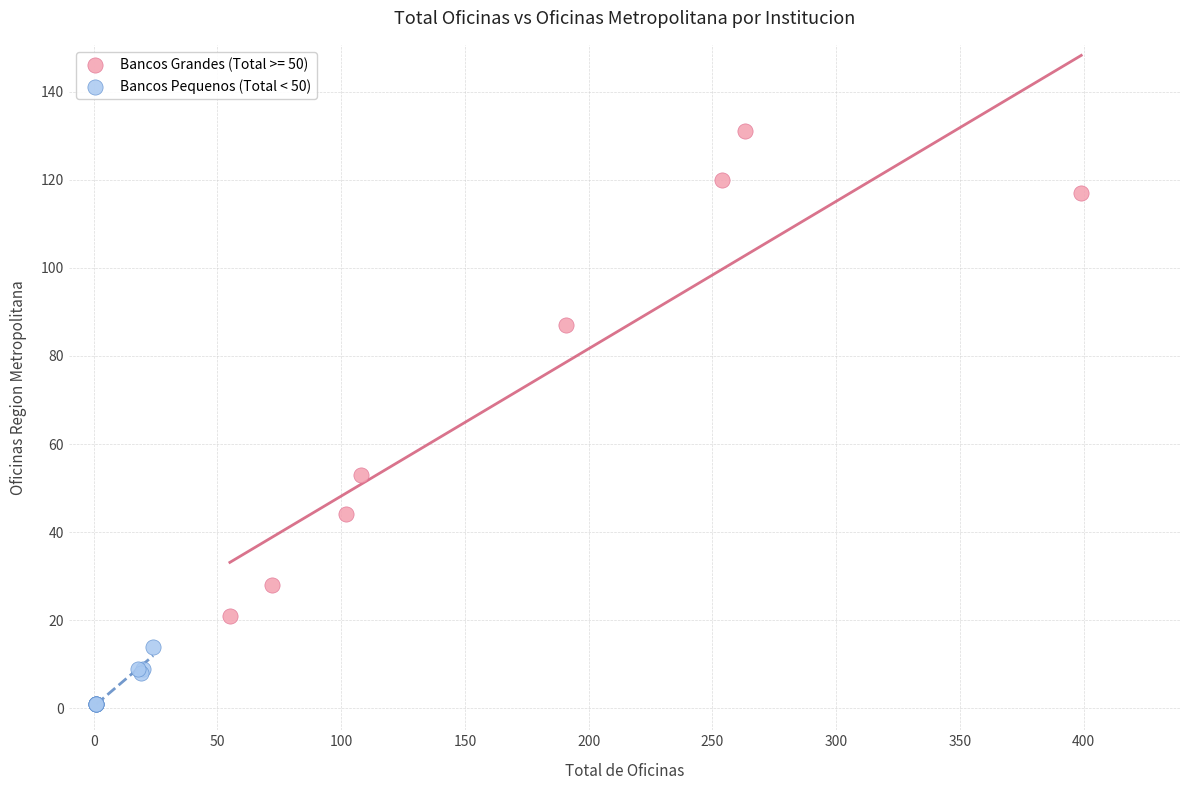

Which series reaches the maximum Y coordinate?

Bancos Grandes (Total >= 50)